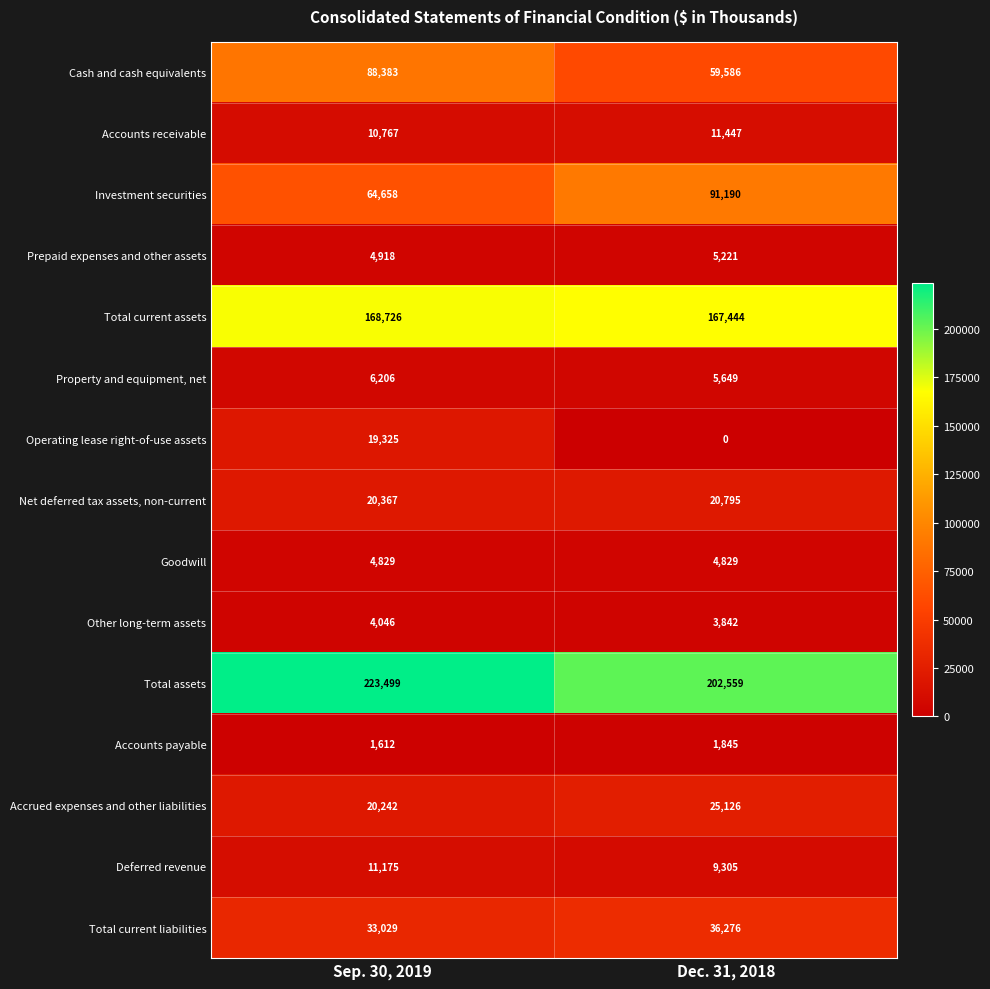

List the series in order of their peak value, highest first.

Total assets, Total current assets, Investment securities, Cash and cash equivalents, Total current liabilities, Accrued expenses and other liabilities, Net deferred tax assets, non-current, Operating lease right-of-use assets, Accounts receivable, Deferred revenue, Property and equipment, net, Prepaid expenses and other assets, Goodwill, Other long-term assets, Accounts payable